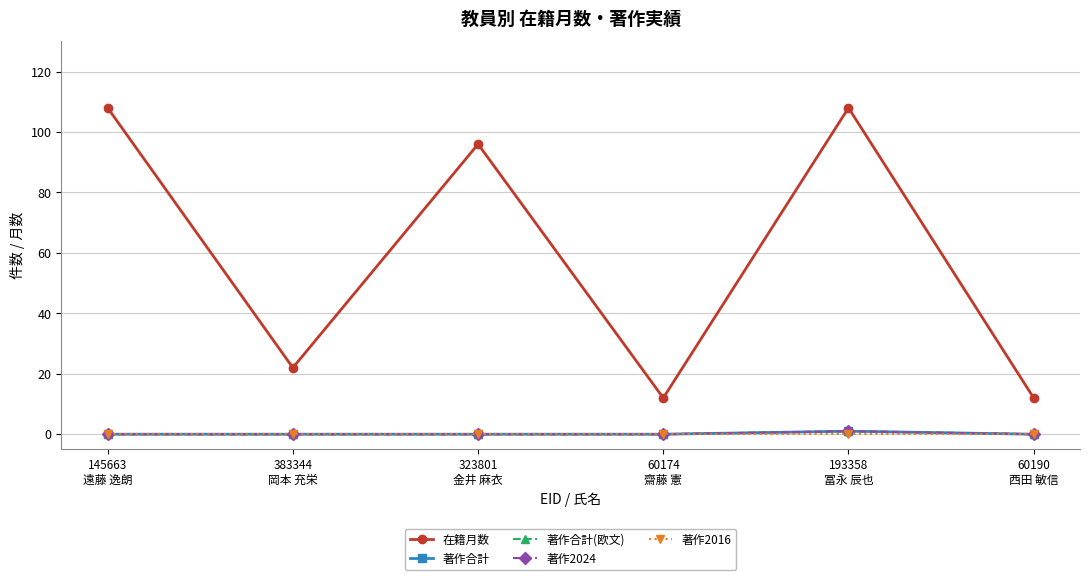

How many values in the 在籍月数 series exceed 96?

2